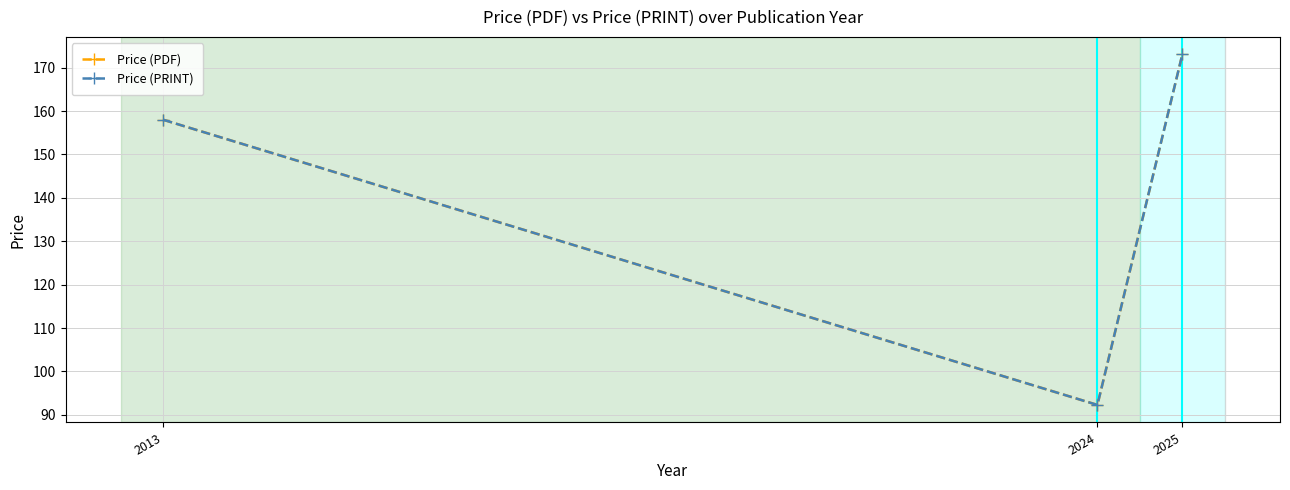

Does the chart have visible grid lines?

Yes